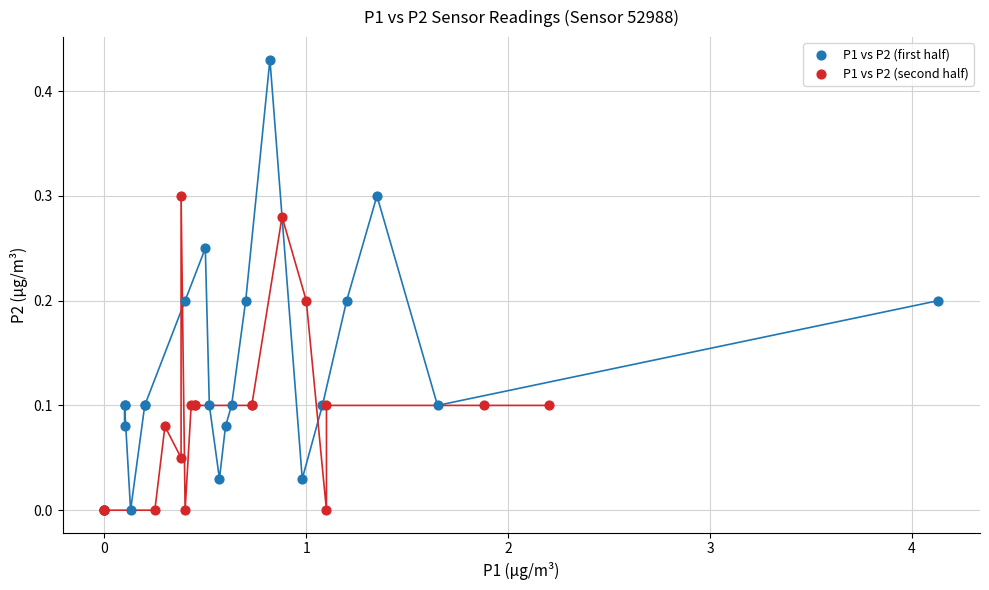

Which series reaches the maximum Y coordinate?

P1 vs P2 (first half)